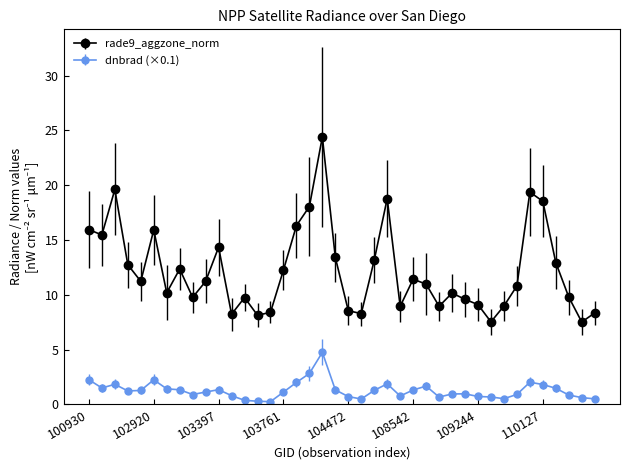

Does the chart display data point markers on the line(s)?

Yes